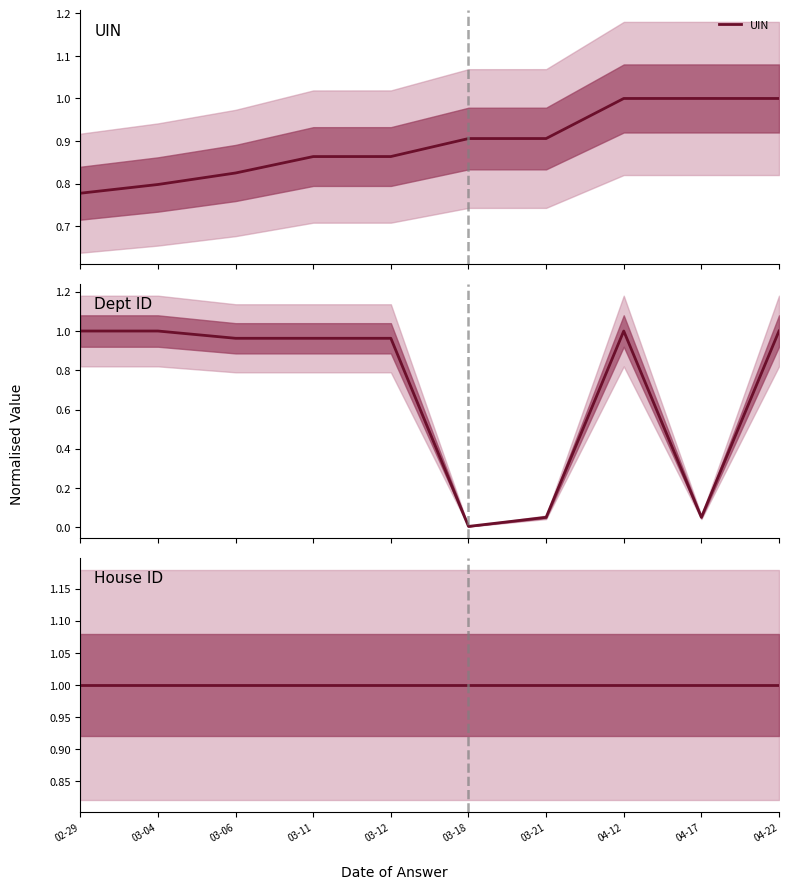

What is the total value across all series at 04-22?

3.0